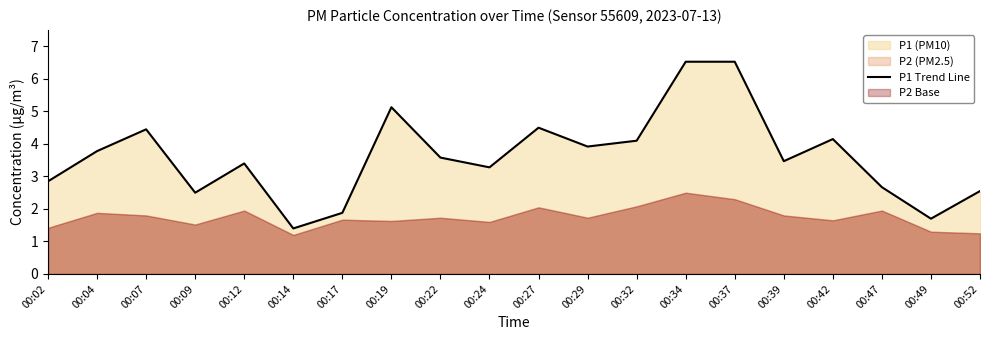

What is the minimum value shown in the chart?

1.4